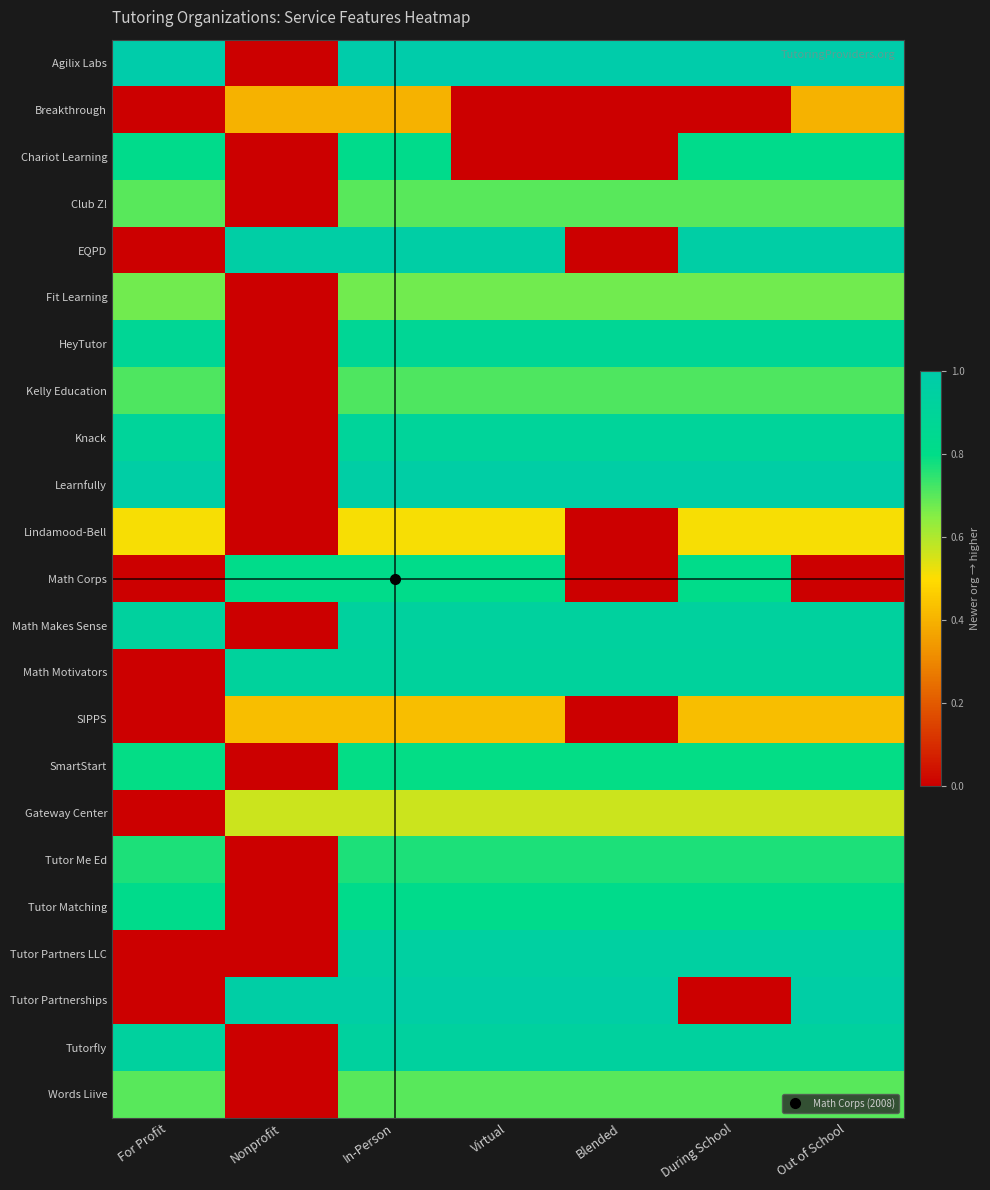

At how many categories does at least one series exceed 0?

7